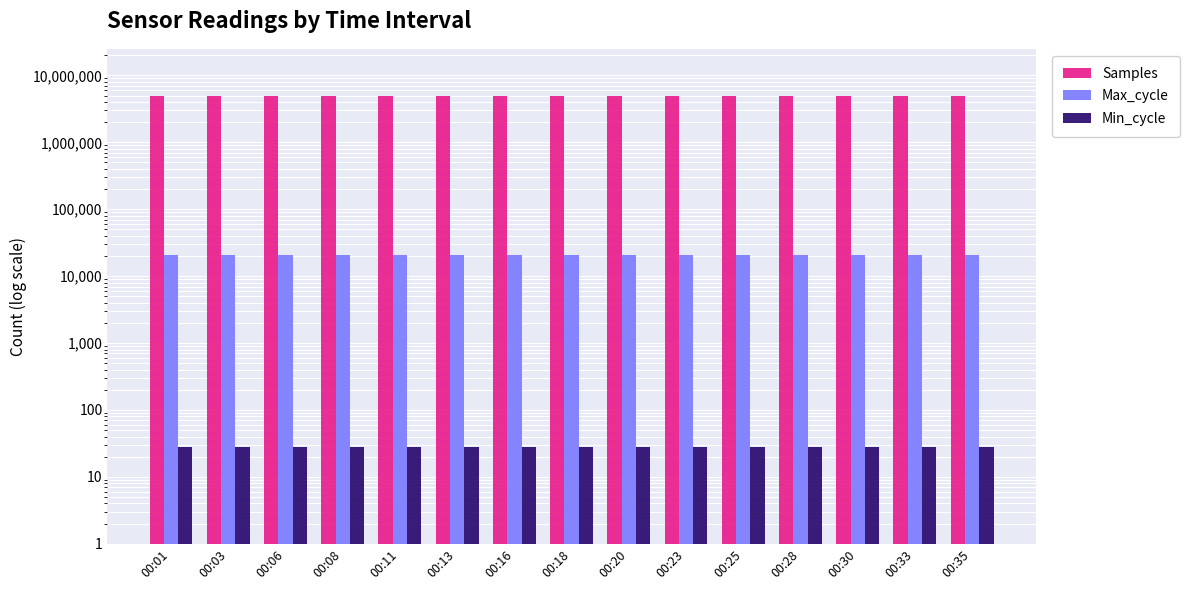

Which label corresponds to the smallest value in the chart?

00:01